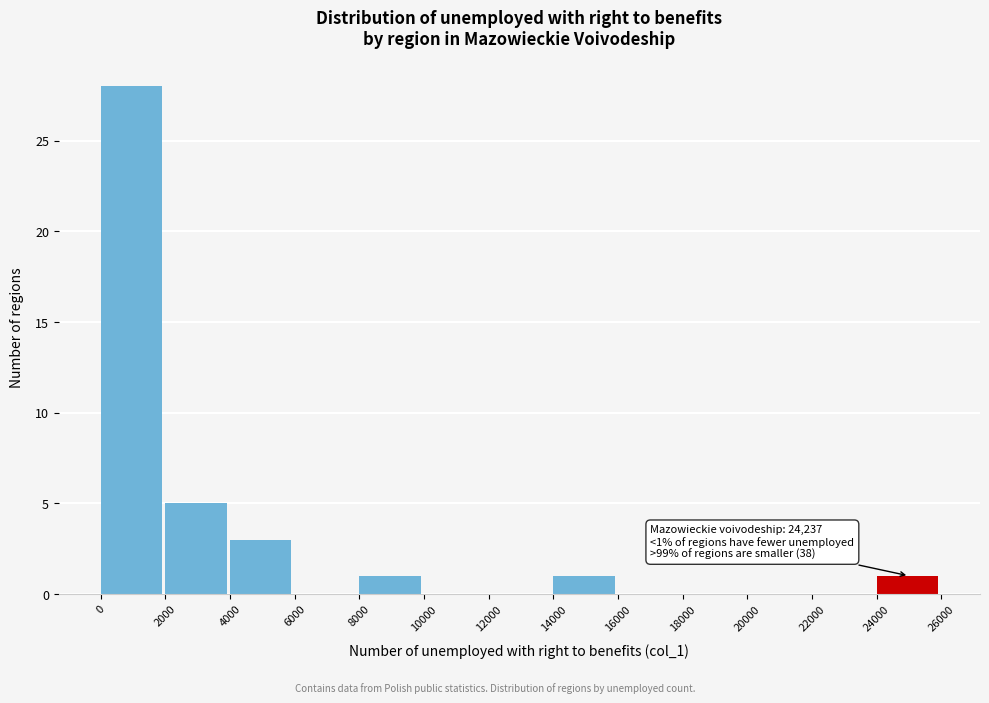

Which range on the x-axis has the tallest bar?

0 to 2000